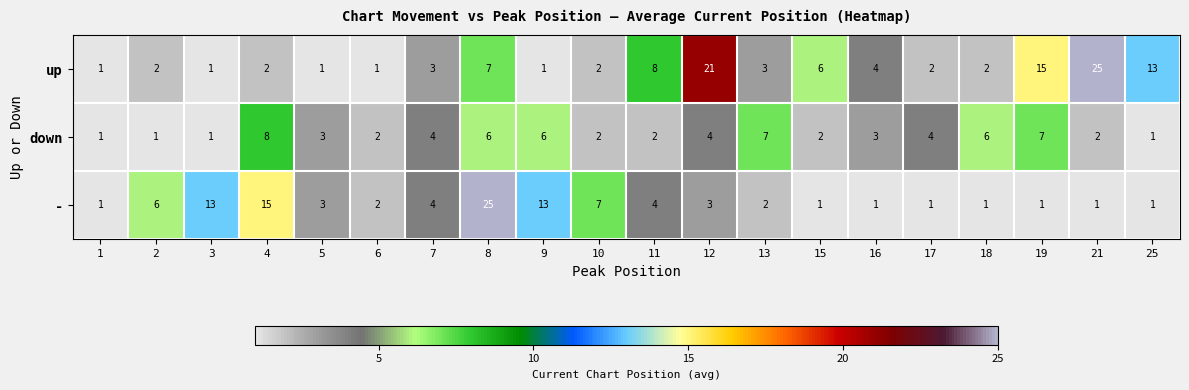

What is the maximum value shown in the chart?

25